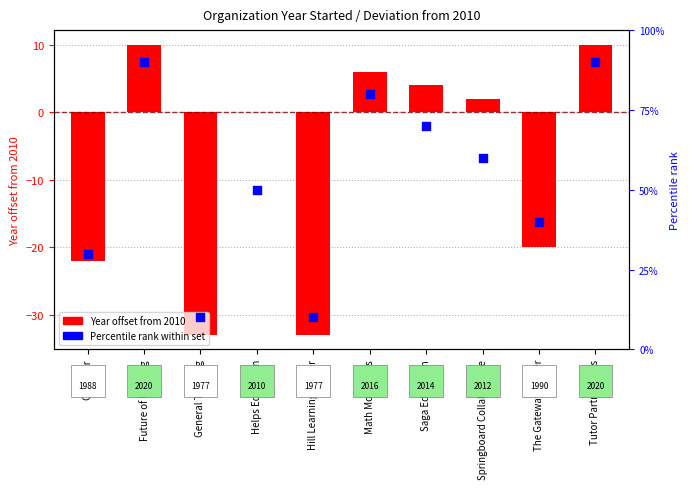

At how many categories does at least one series exceed 32?

7